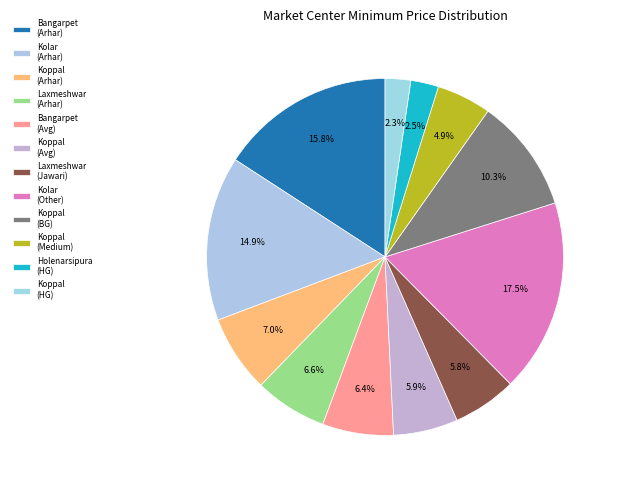

To the nearest percent, what percentage of the pie is Koppal (Medium)?

5%